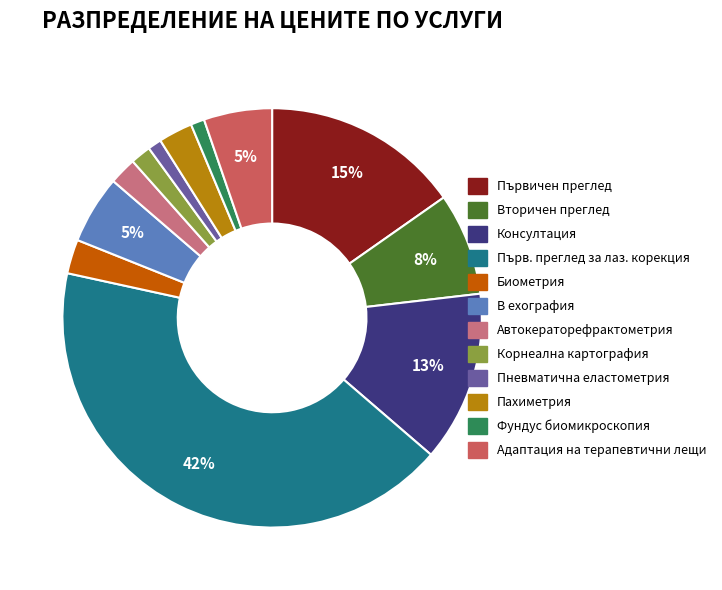

Does any single category account for the majority?

No